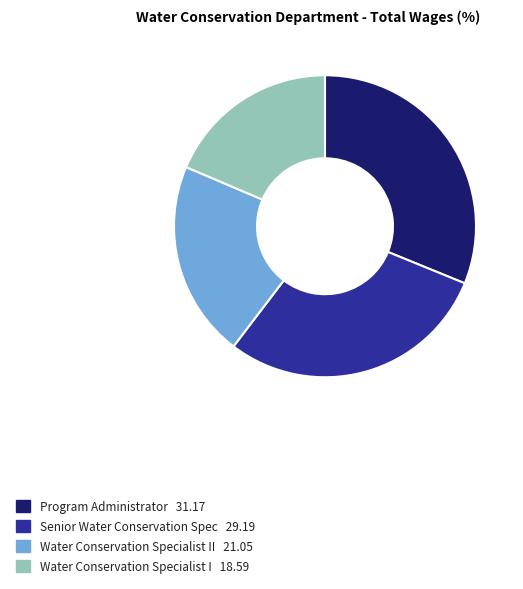

Is there a majority slice in this chart?

No